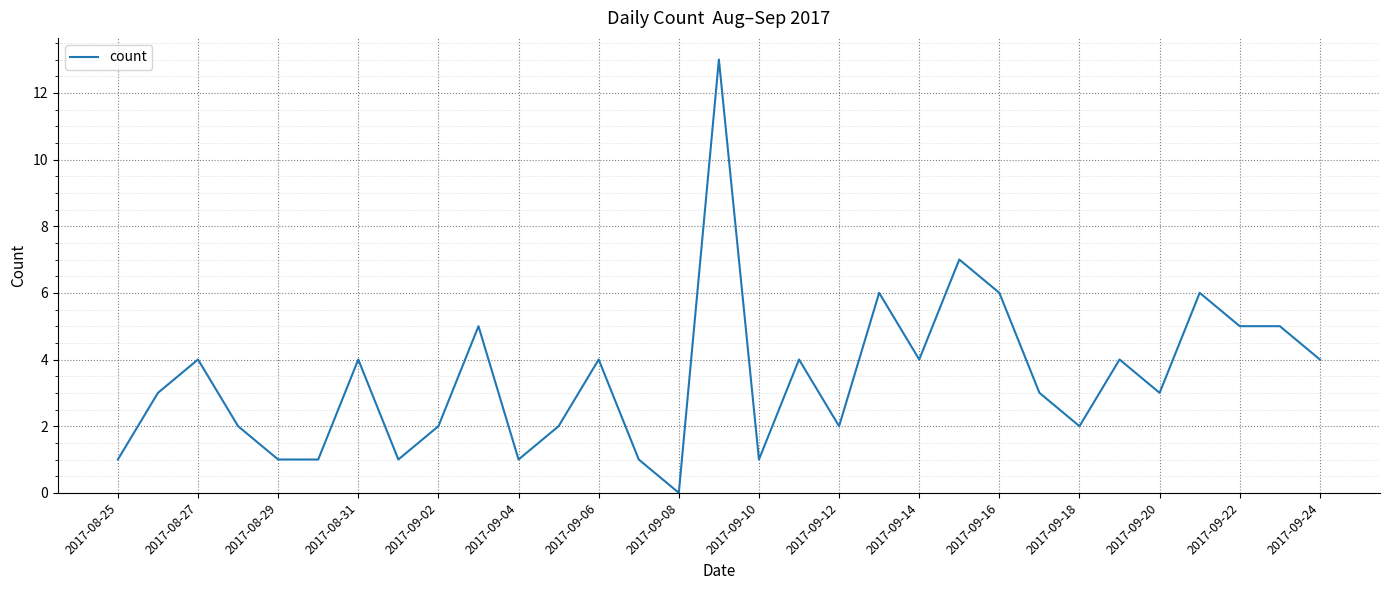

What is the difference between the maximum and minimum values?

13